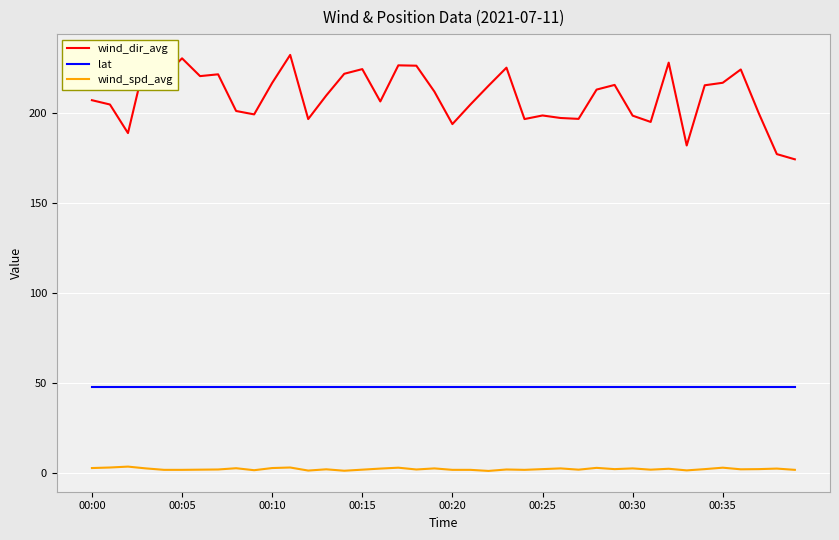

What is the minimum value for wind_dir_avg?

174.5